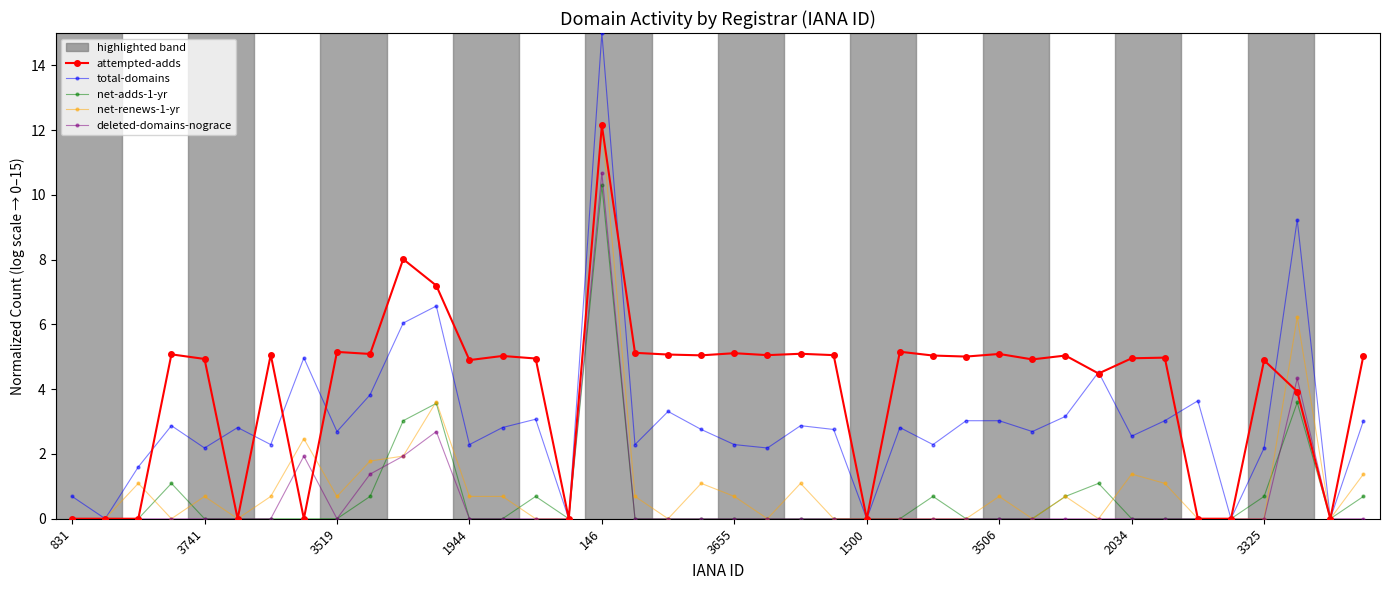

How many lines are shown in the chart?

5